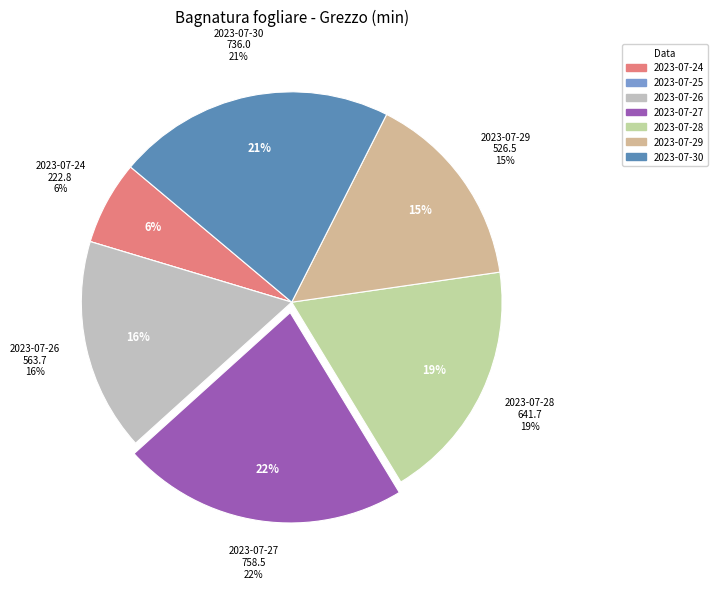

What is the change in value from 2023-07-28 to 2023-07-30?

+94.3